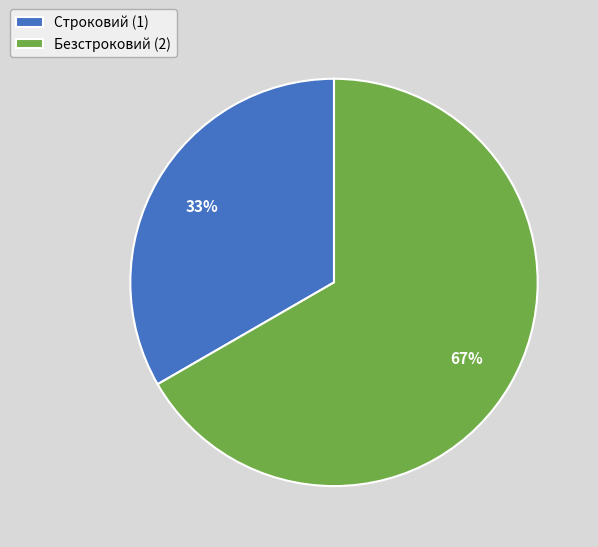

What is the majority slice?

Безстроковий